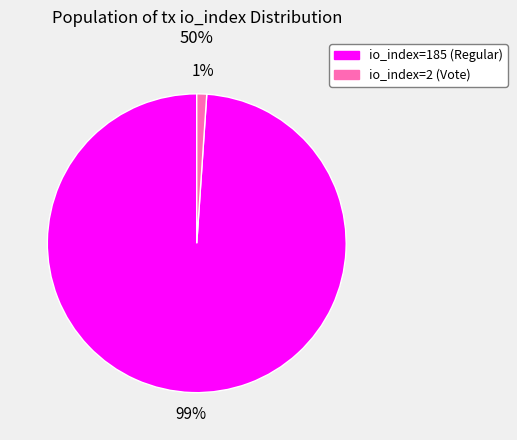

To the nearest percent, what is the difference between the io_index=2 (Vote) and io_index=185 (Regular) slice percentages?

98%